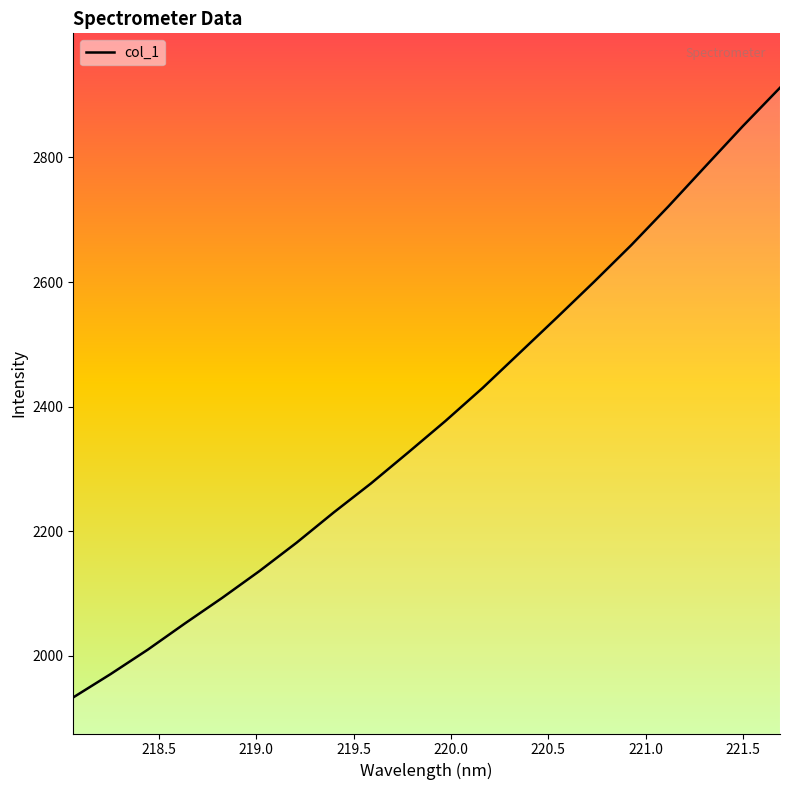

What is the greatest value displayed?

2912.0